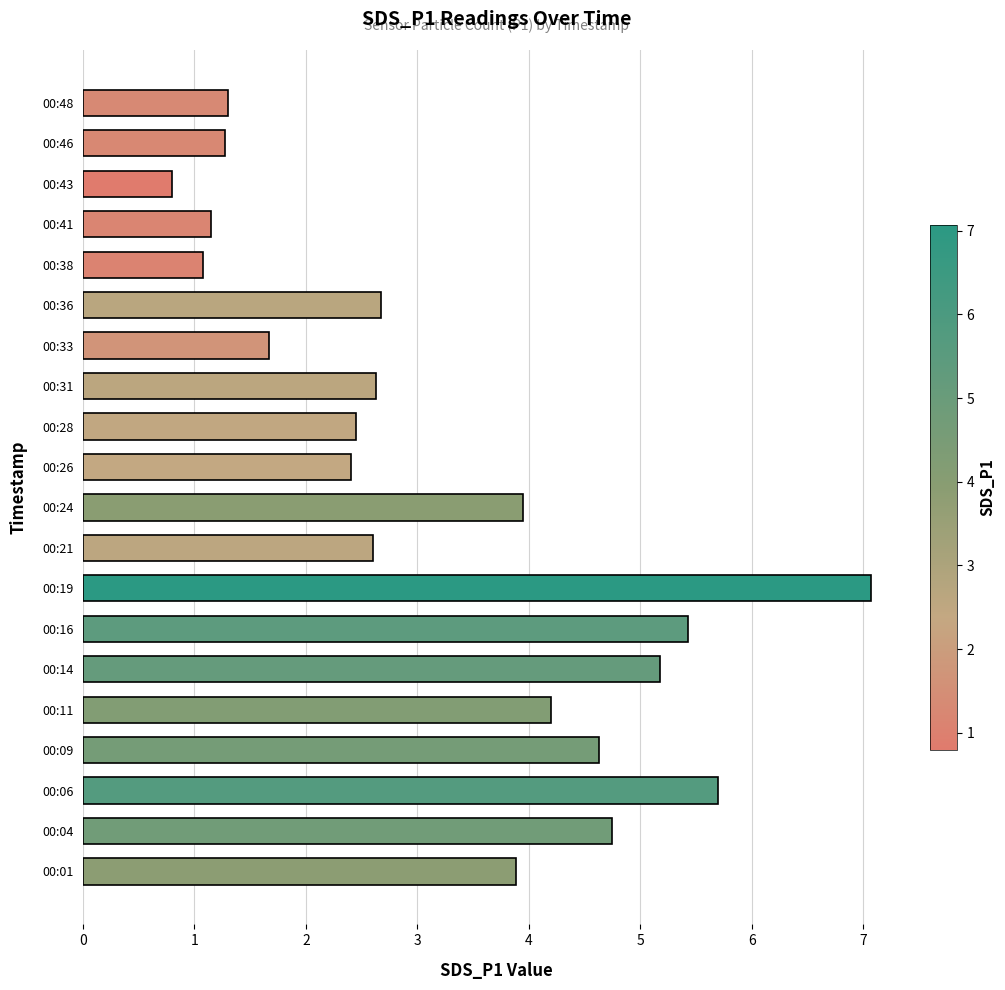

What is the difference between the maximum and second lowest values?

6.0